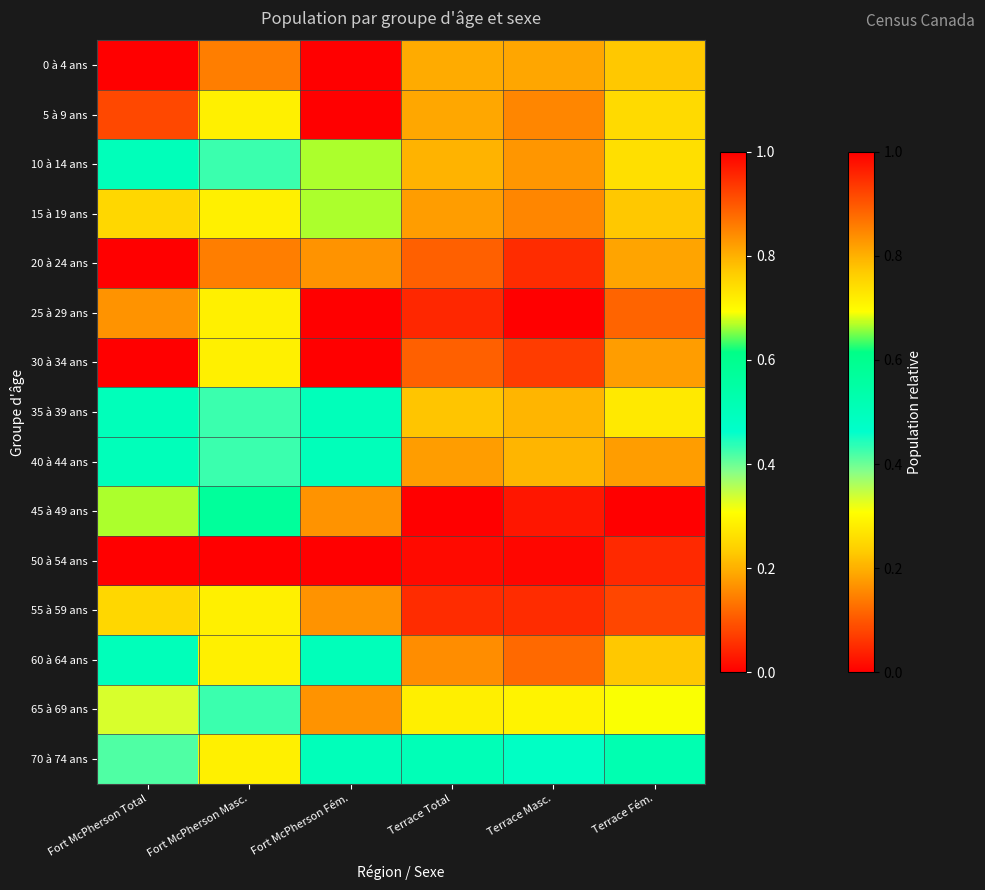

Which label corresponds to the smallest value in the chart?

Fort McPherson Fém.